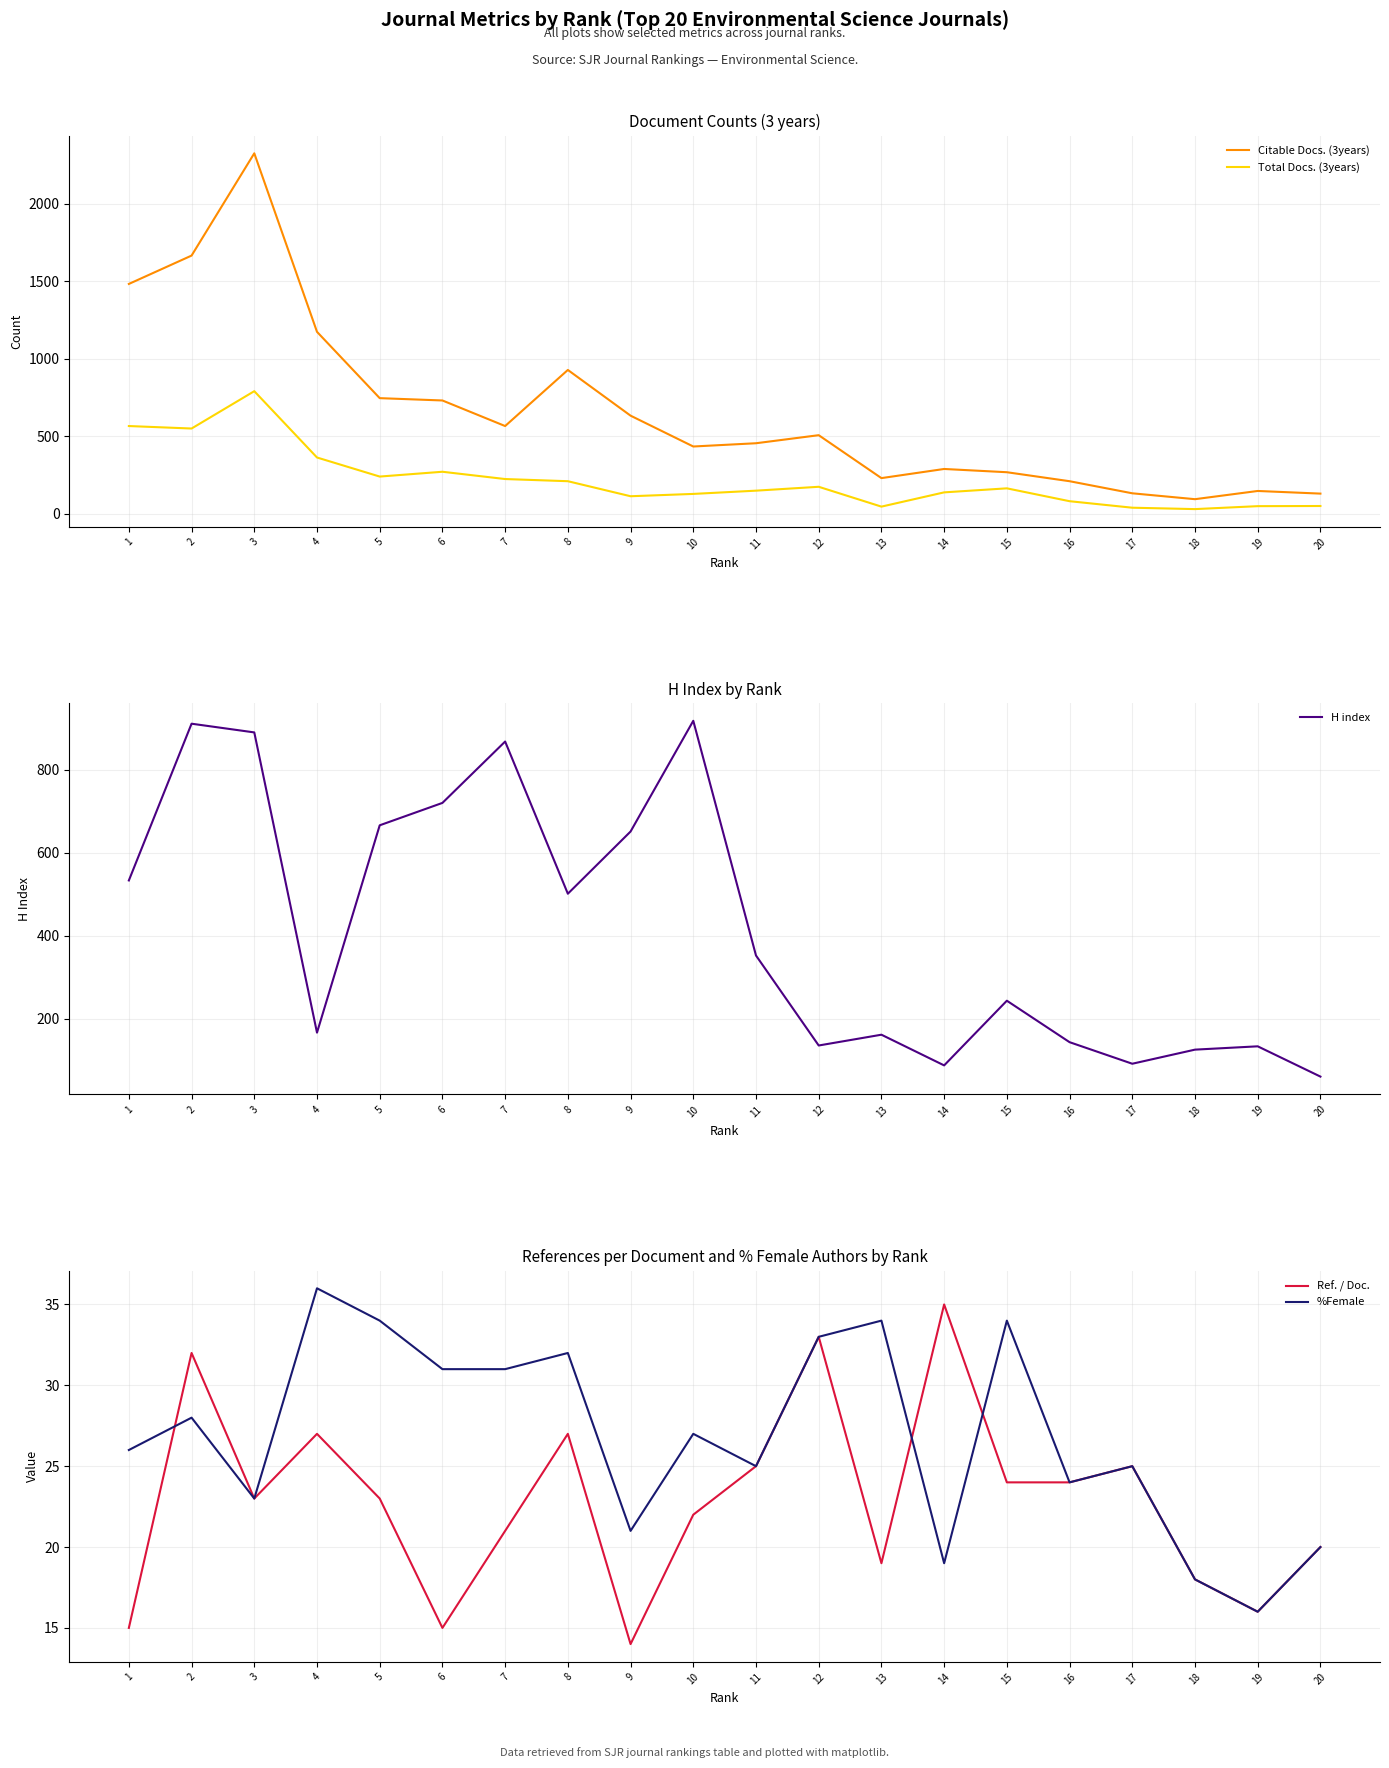

How many values in the Ref. / Doc. series are below 23?

9